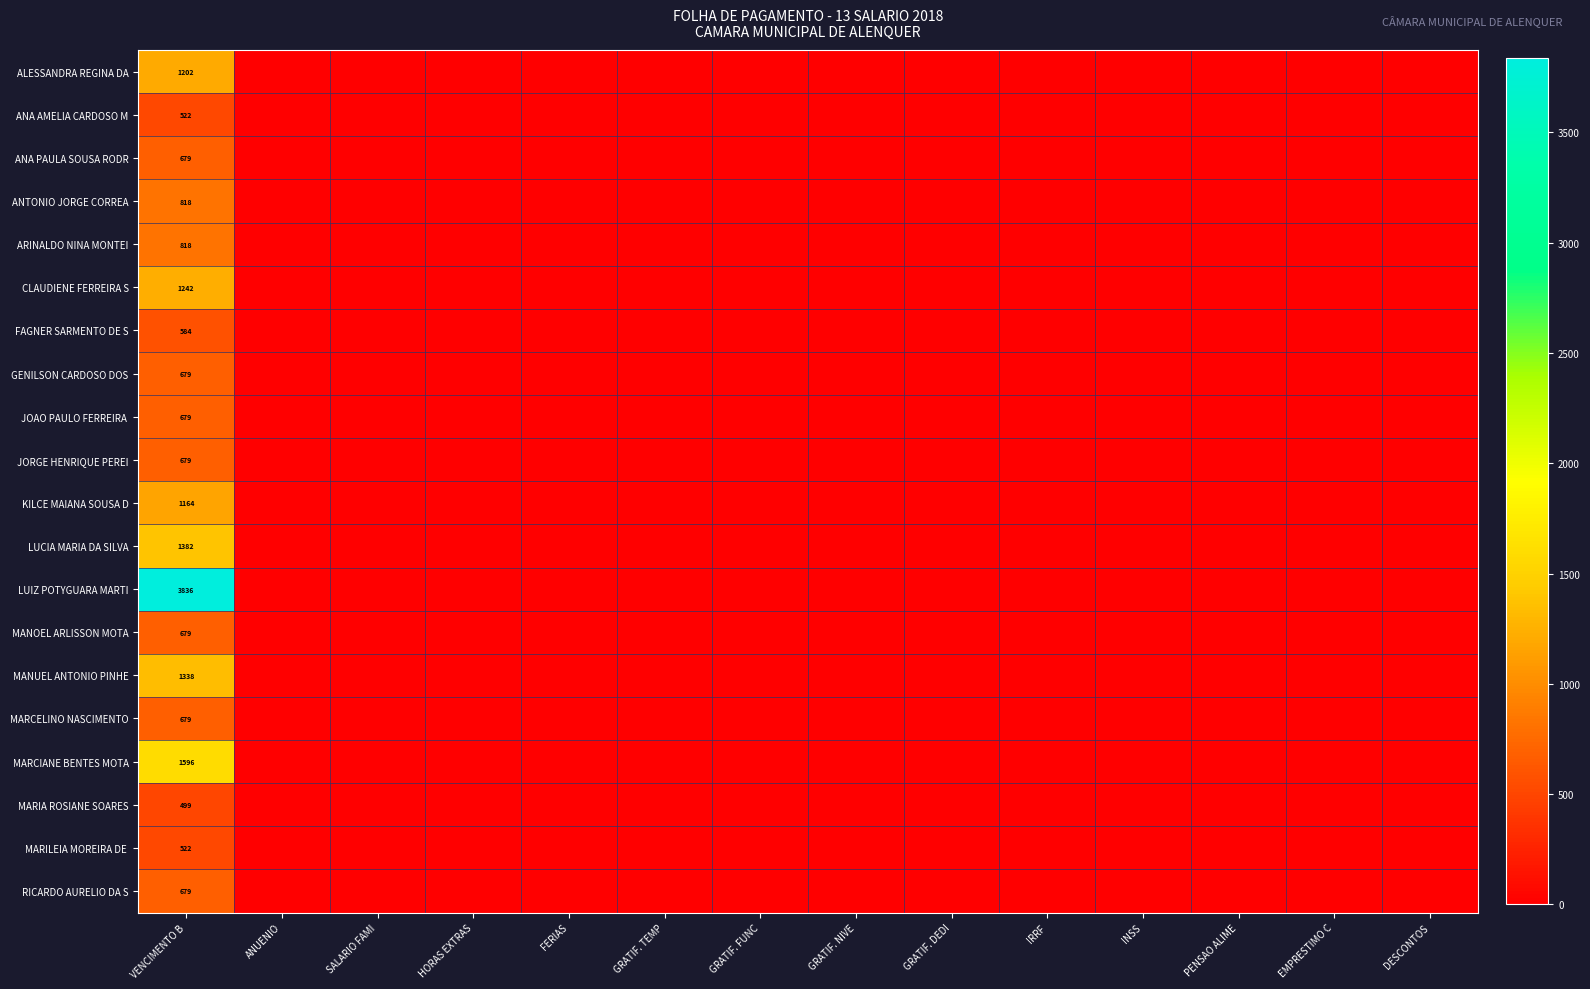

What is the total value across all series at VENCIMENTO B?

20276